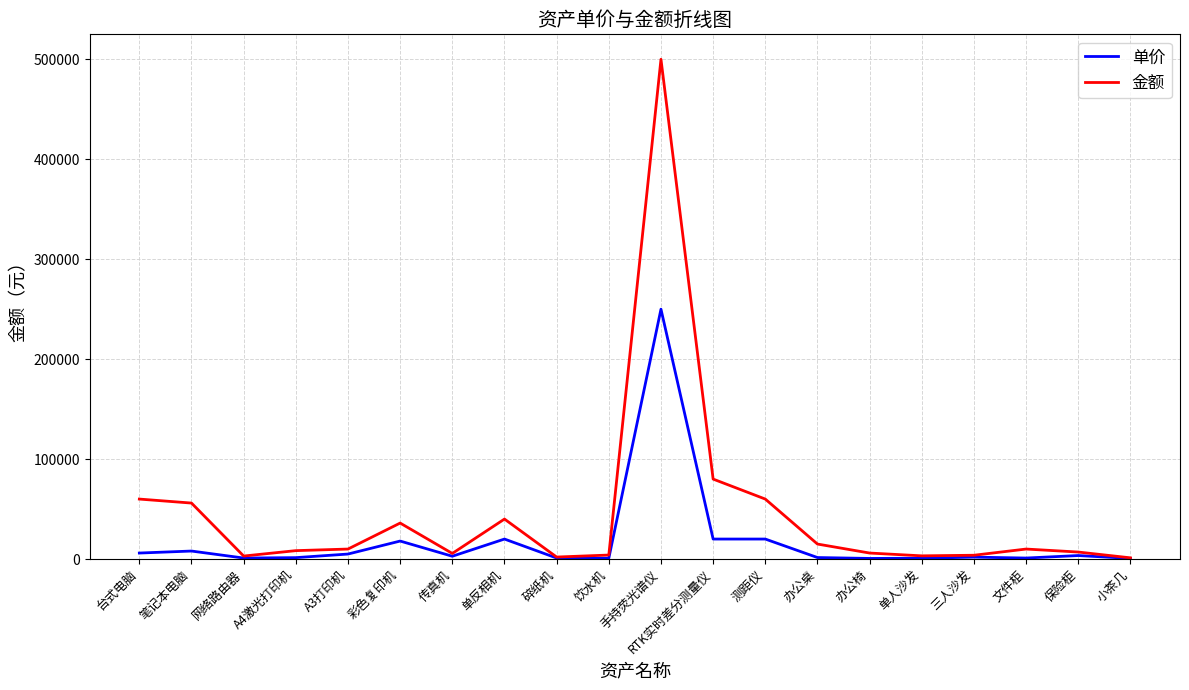

At 台式电脑, list the series in order from largest to smallest.

金额, 单价